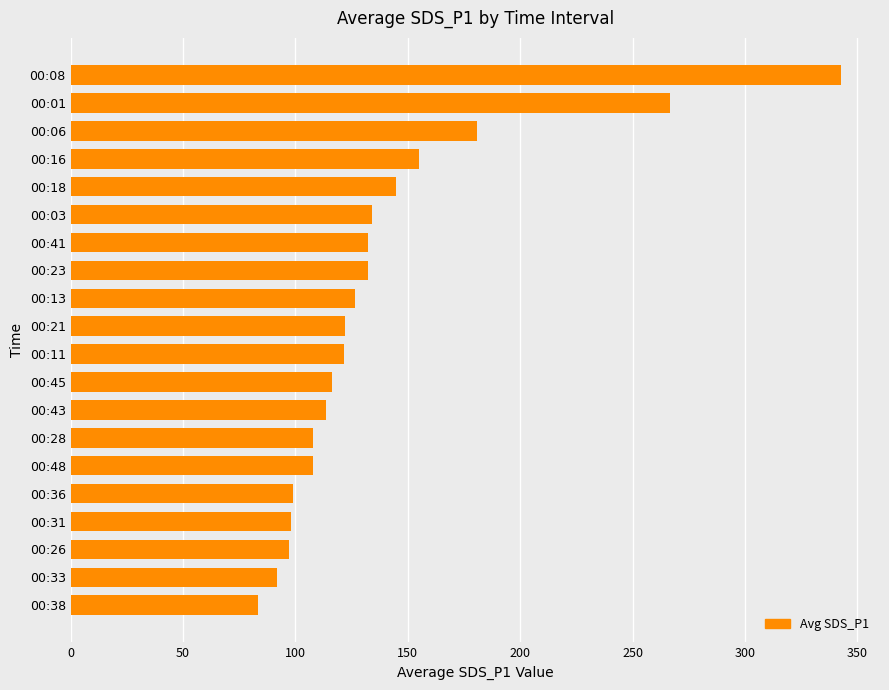

The chart shows a value of 154.9 at 00:16. True or false?

True